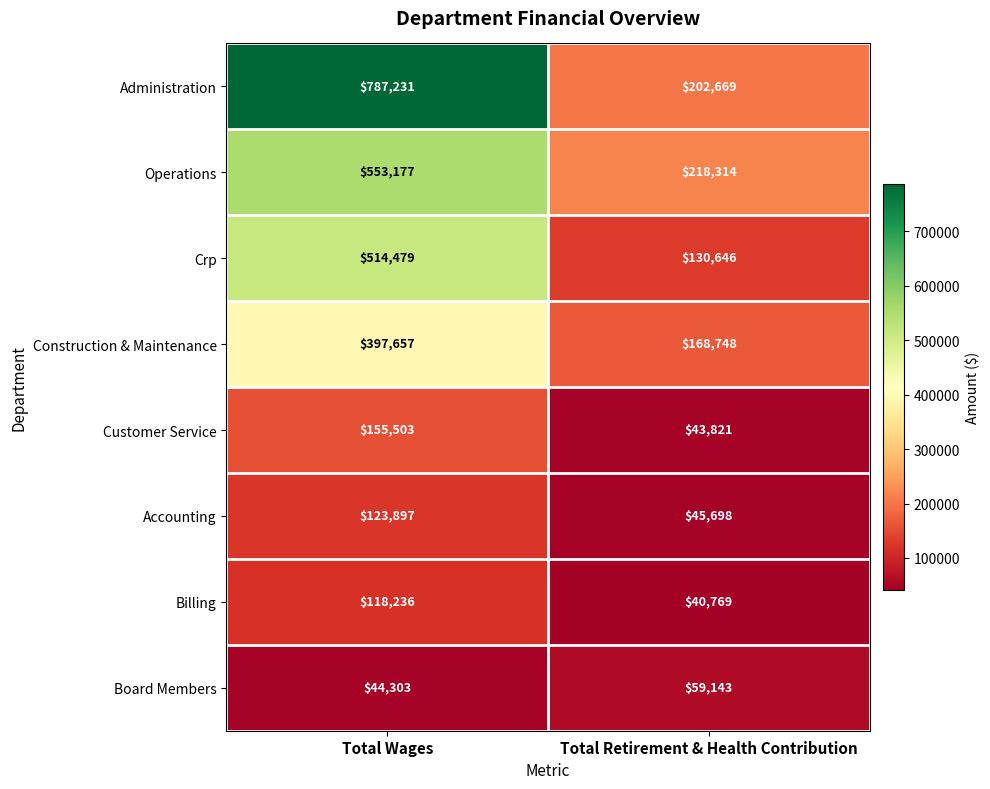

Which category has the lowest value across all series?

Total Retirement & Health Contribution